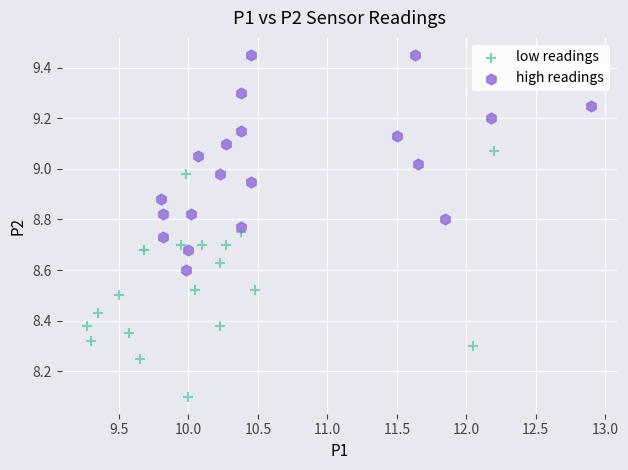

What are all the series names shown in the legend?

low readings, high readings